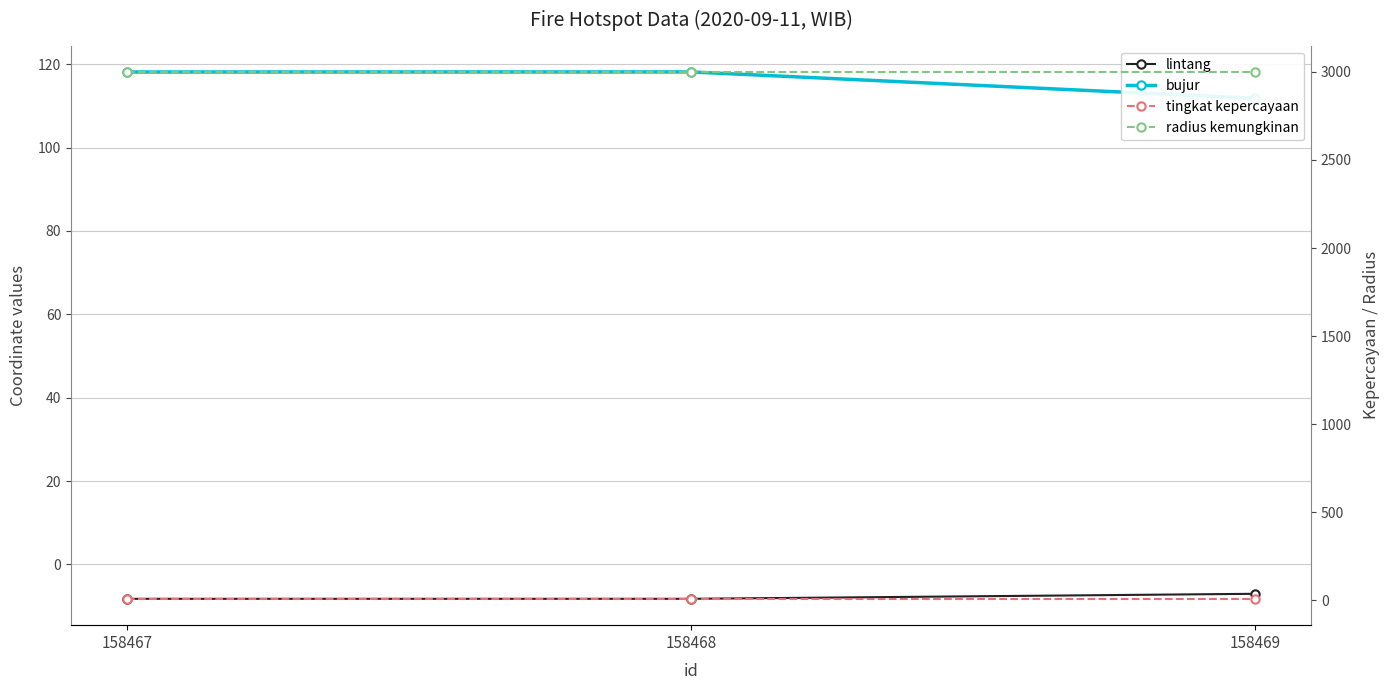

What is the highest value of the radius kemungkinan series?

3000.0